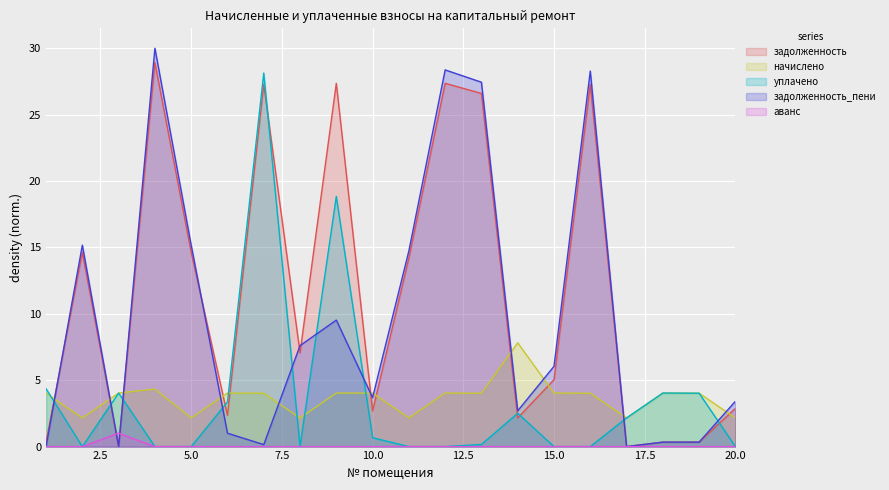

At which category does the chart reach its peak across all series?

4